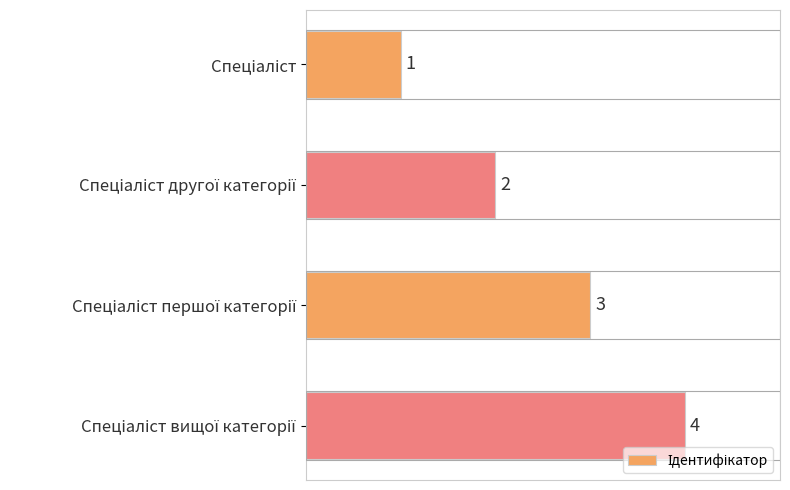

What is the sum of all values?

10